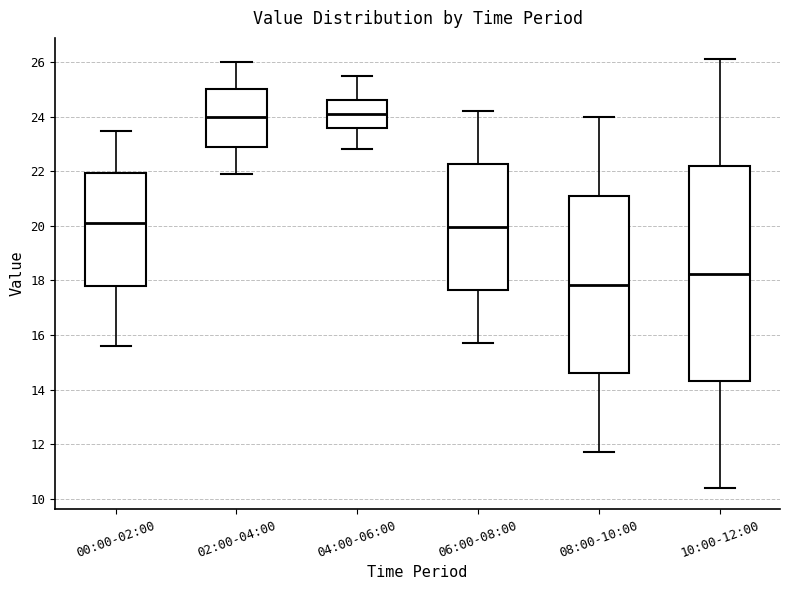

Reading left to right, read every box against the y-axis: the position of its median line, the range the box covers, and the ends of its whiskers. The values are not printed on the chart, so give them approximately, as read against the axis.

00:00-02:00: median 20.2, box 17.8 to 22.0, whiskers 15.6 to 23.4
02:00-04:00: median 24.0, box 22.8 to 25.0, whiskers 22.0 to 26.0
04:00-06:00: median 24.2, box 23.6 to 24.6, whiskers 22.8 to 25.6
06:00-08:00: median 20.0, box 17.6 to 22.2, whiskers 15.8 to 24.2
08:00-10:00: median 17.8, box 14.6 to 21.0, whiskers 11.8 to 24.0
10:00-12:00: median 18.2, box 14.4 to 22.2, whiskers 10.4 to 26.2